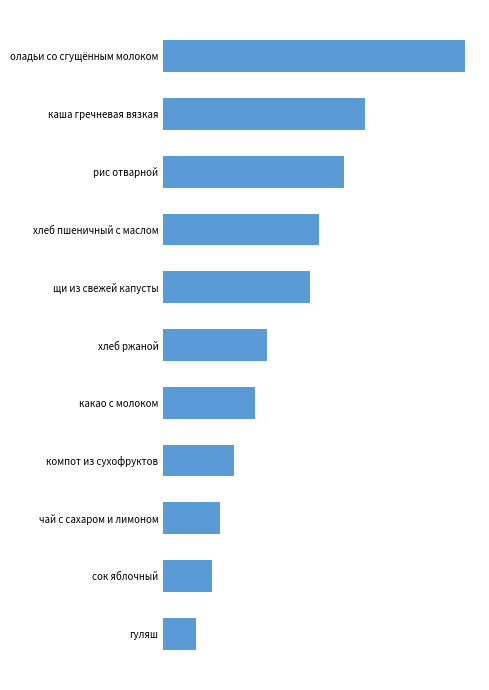

Are the bars horizontal?

Yes